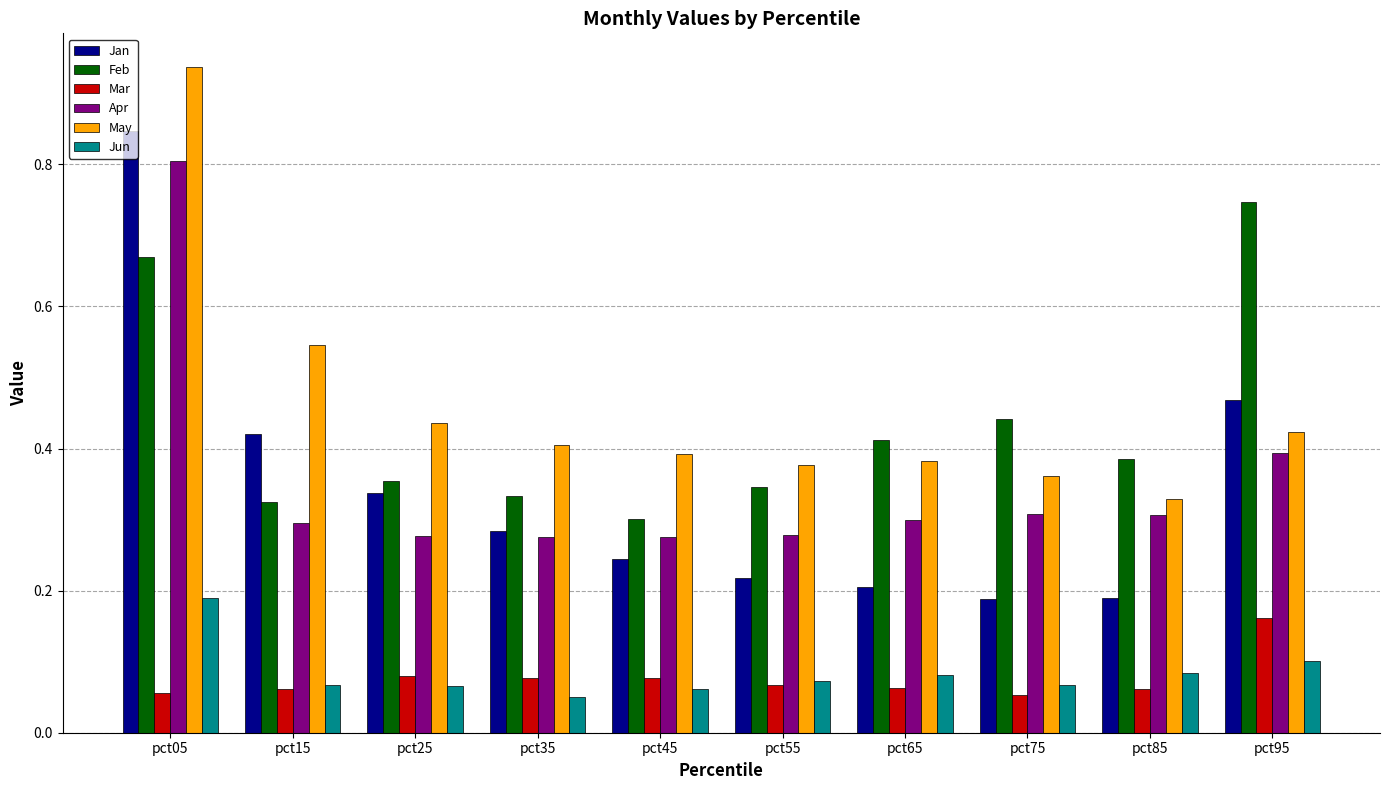

Count the May values in the range 0 to 1.

10